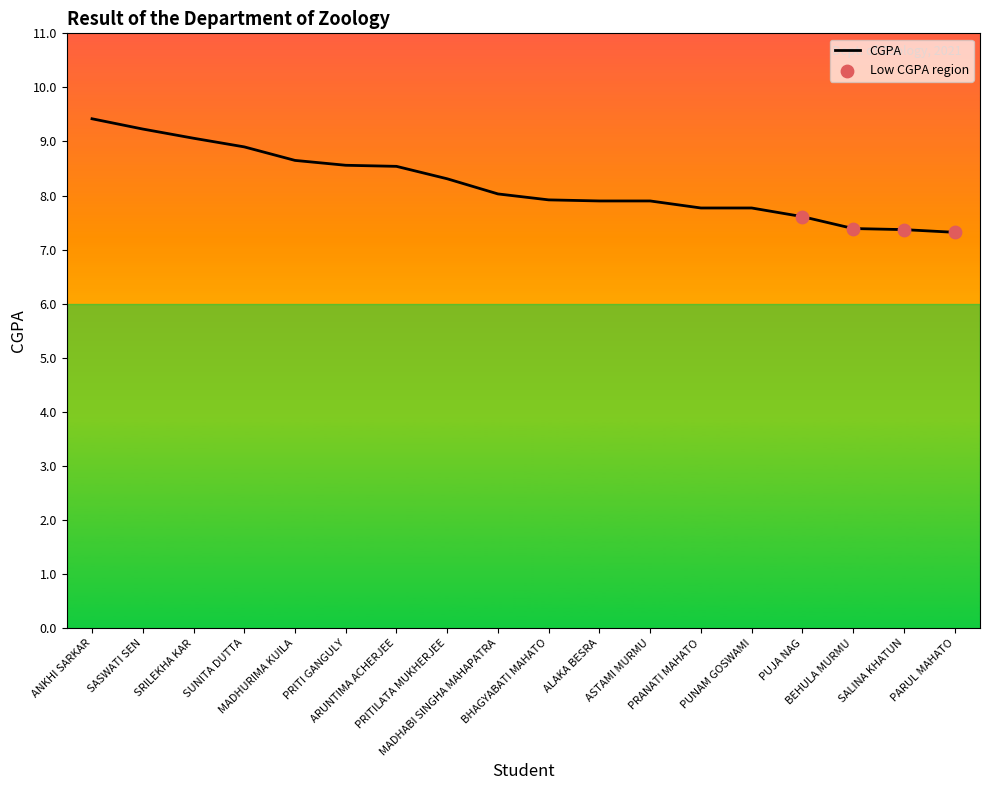

What is the change in value from PRITI GANGULY to MADHABI SINGHA MAHAPATRA?

-0.5